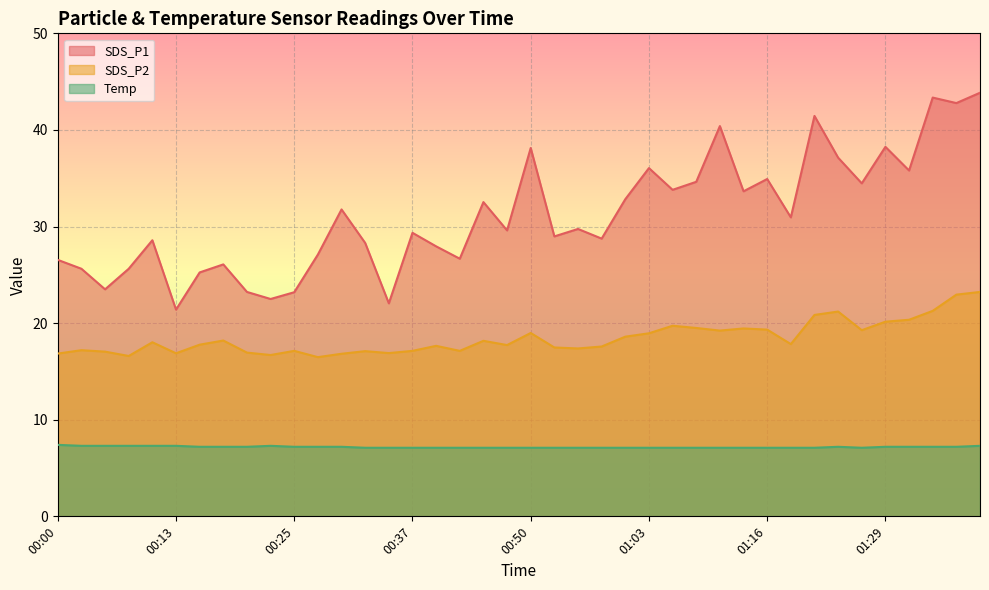

What is the label of the 7th point from the left?

00:15